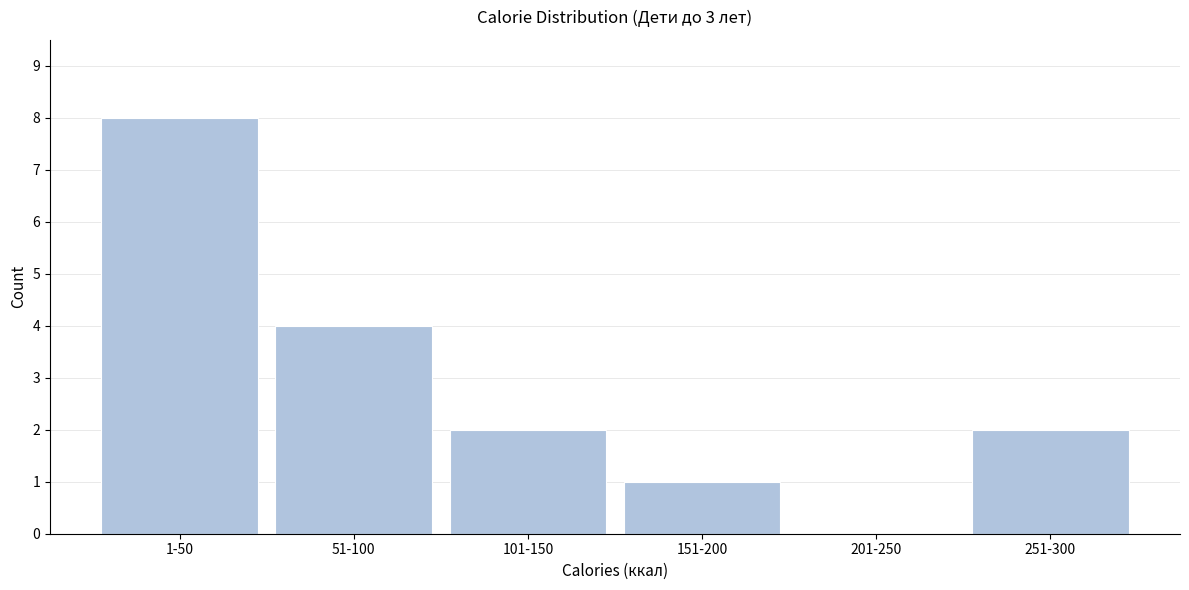

Reading right to left, transcribe all the data shown in this chart.

251-300=2	201-250=0	151-200=1	101-150=2	51-100=4	1-50=8